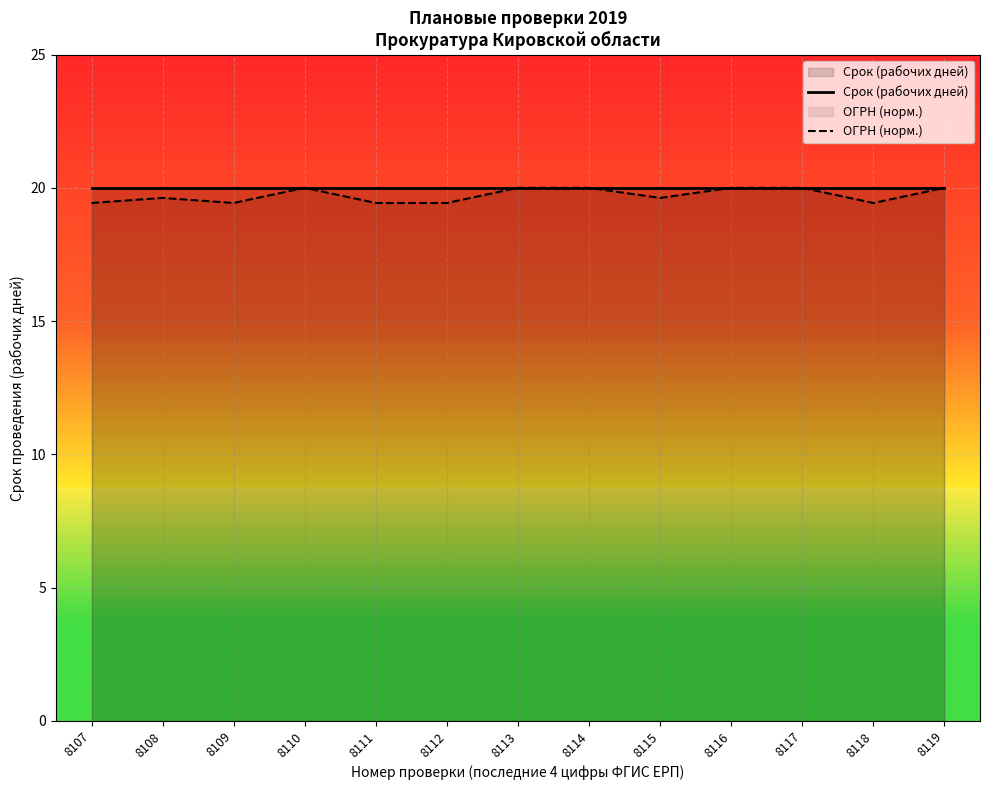

What is the value of the Срок (рабочих дней) point at the 5th from the left?

20.0